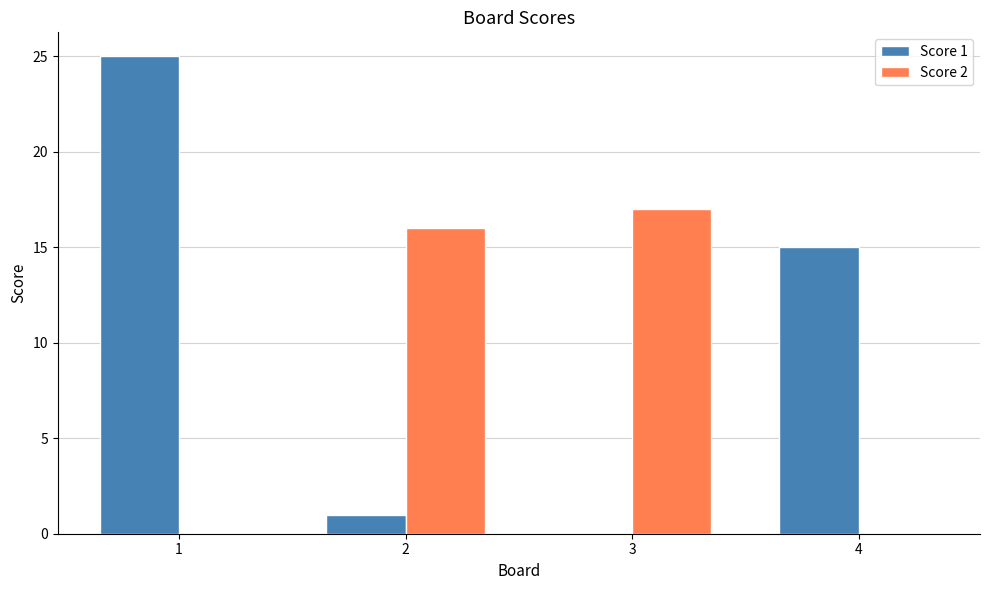

Reading right to left, extract all data points from this chart.

Score 1: 15	0	1	25
Score 2: 0	17	16	0